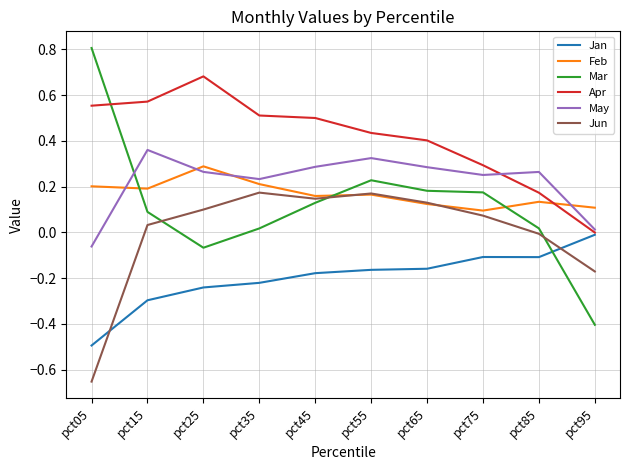

What is the spread (max minus min) of values at pct15?

0.9